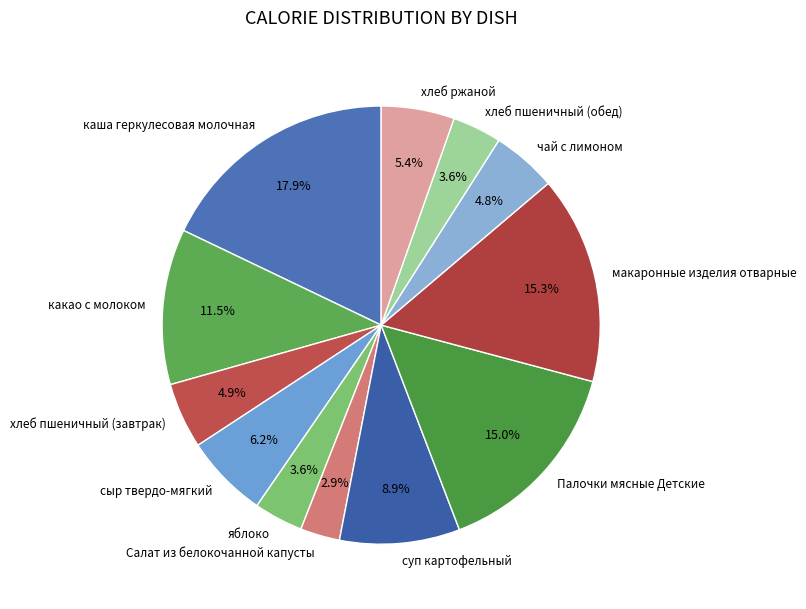

To the nearest percent, what is the difference between the largest and smallest slice percentages?

15%